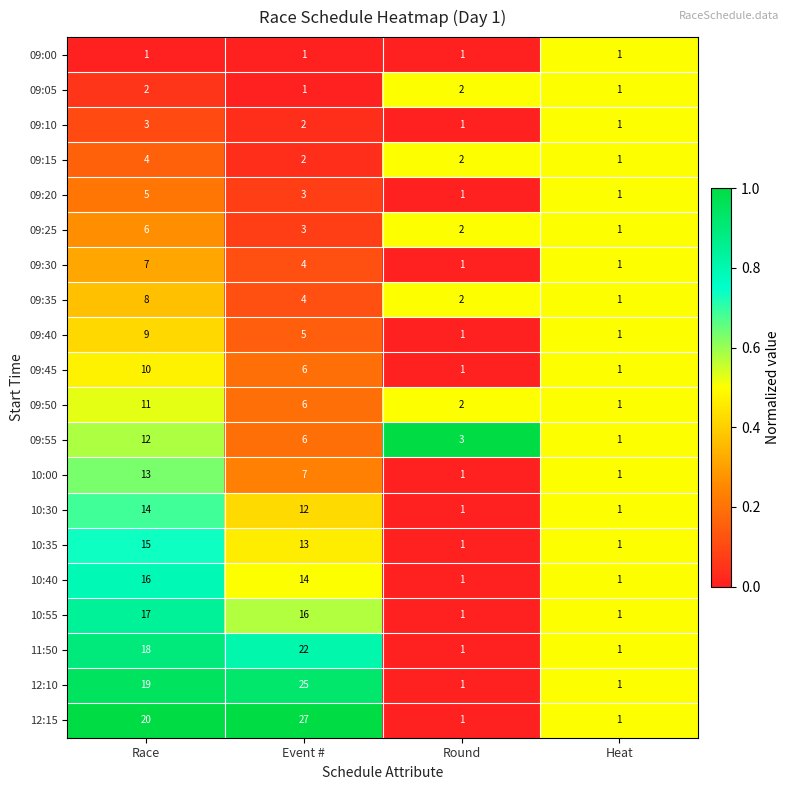

The 09:15 series shows 2 at Event #. True or false?

True